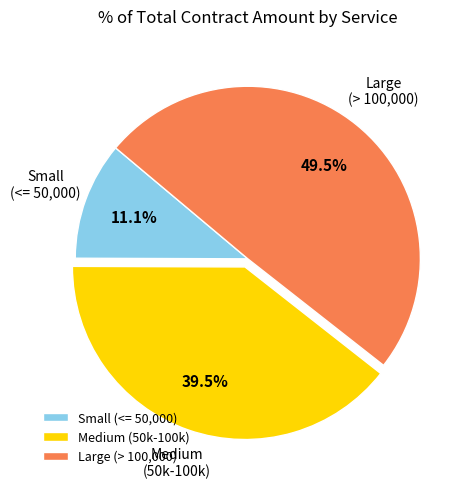

Is the sum of Medium (50k-100k) and Small (<= 50,000) greater than half?

Yes